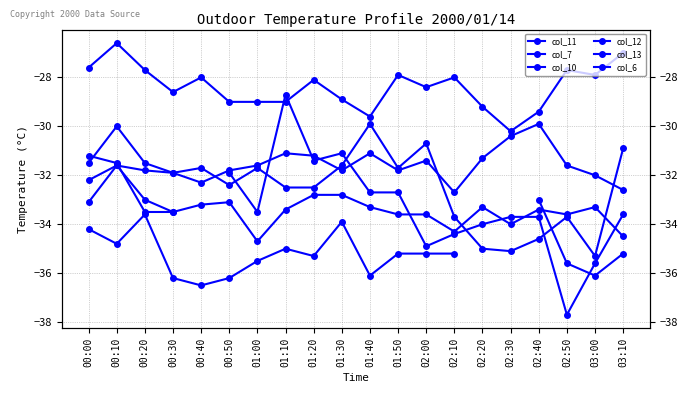

How many negative values does the col_11 series have?

19